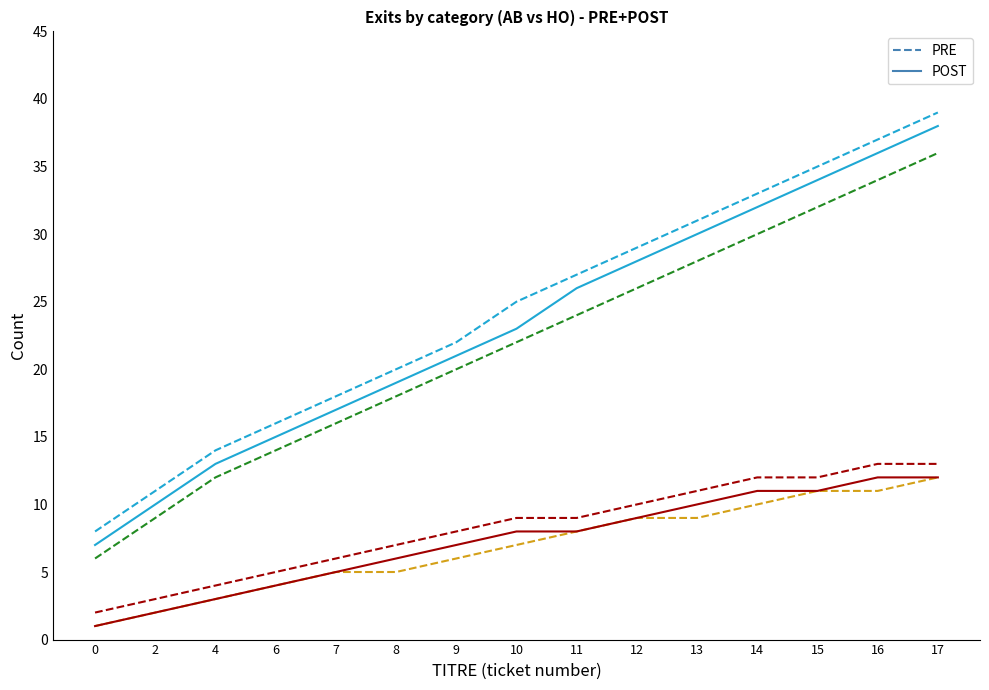

At which category is the sum across all series the highest?

17